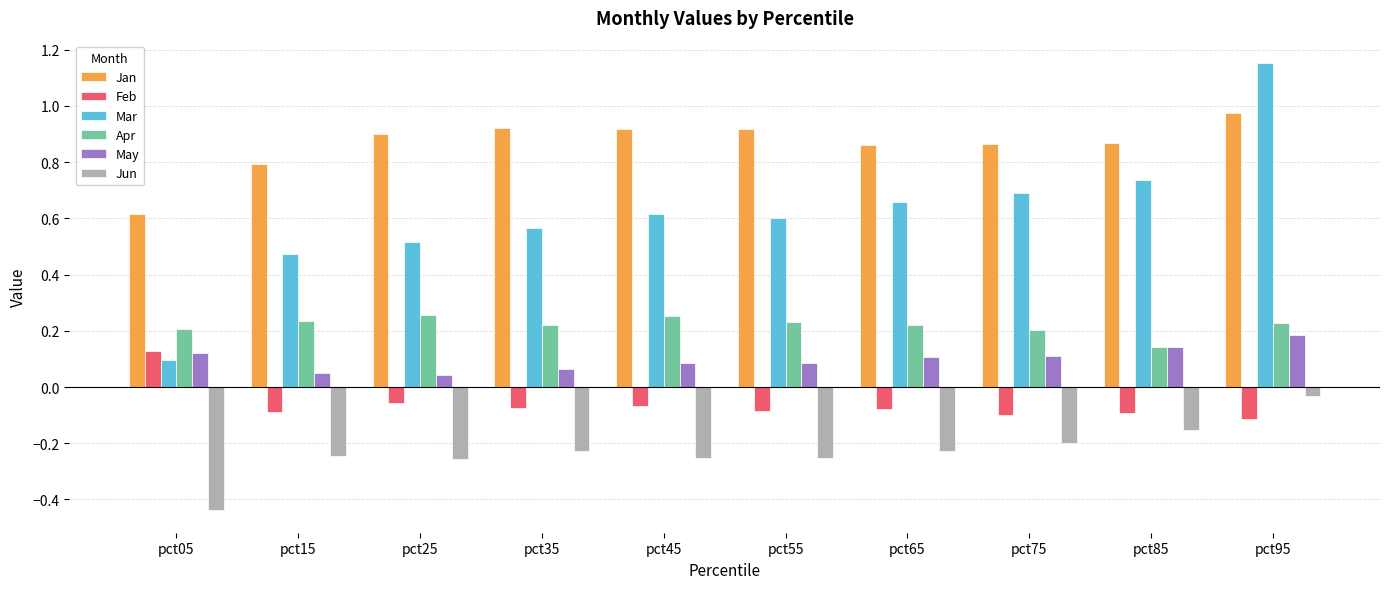

Which category has the lowest value in the Jan series?

pct05